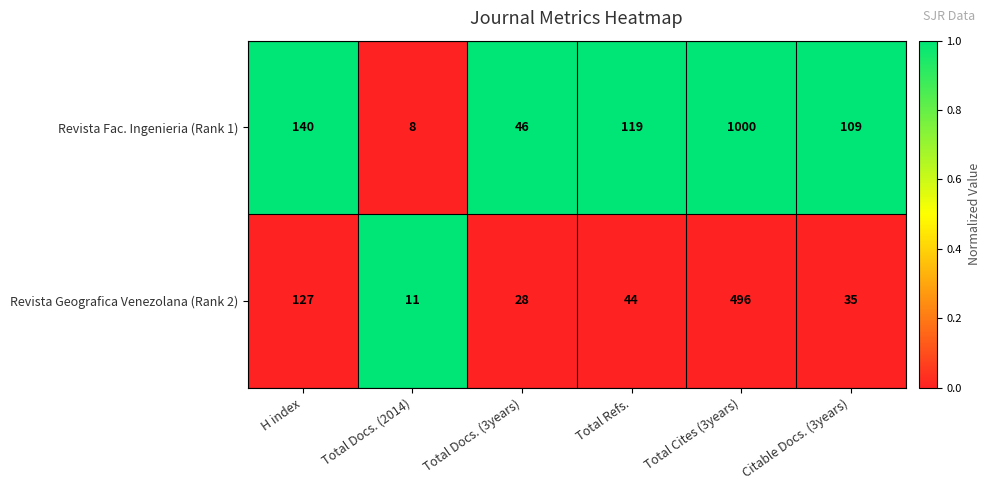

Which series has the largest total across all categories?

Revista Fac. Ingenieria (Rank 1)